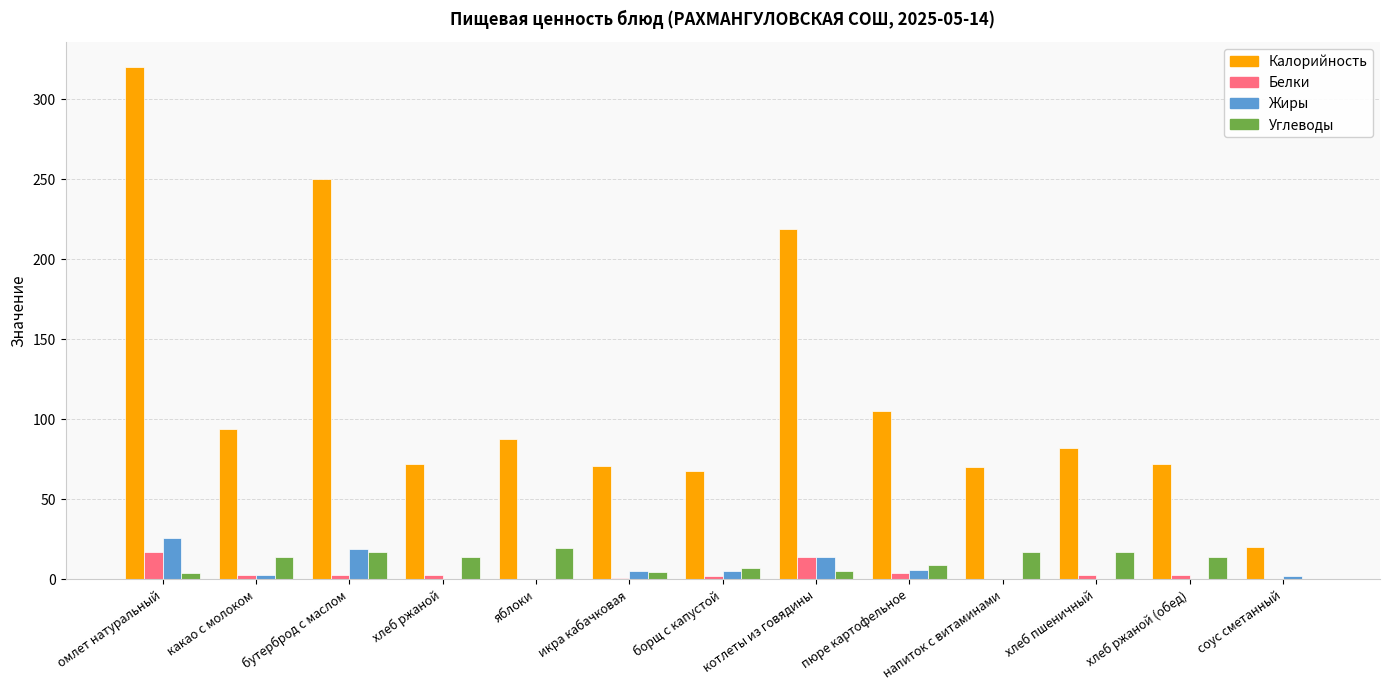

Which series has the largest total across all categories?

Калорийность